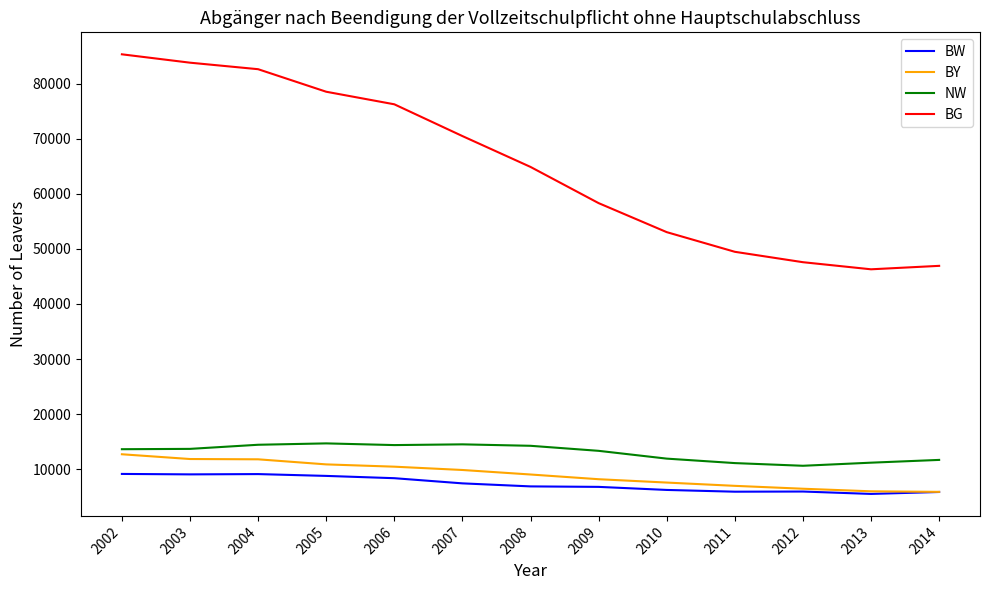

The value of BG at 2011 is 71075. True or false?

False